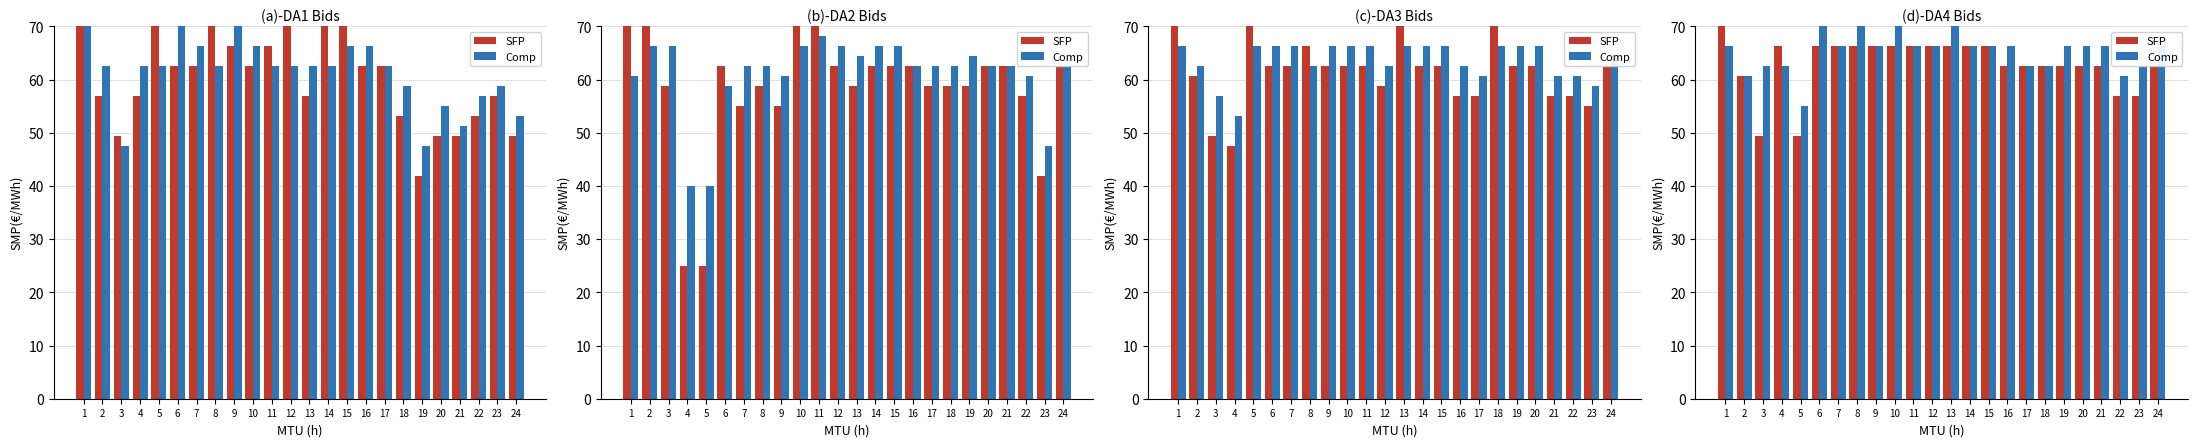

At which category is the sum across all series the highest?

1